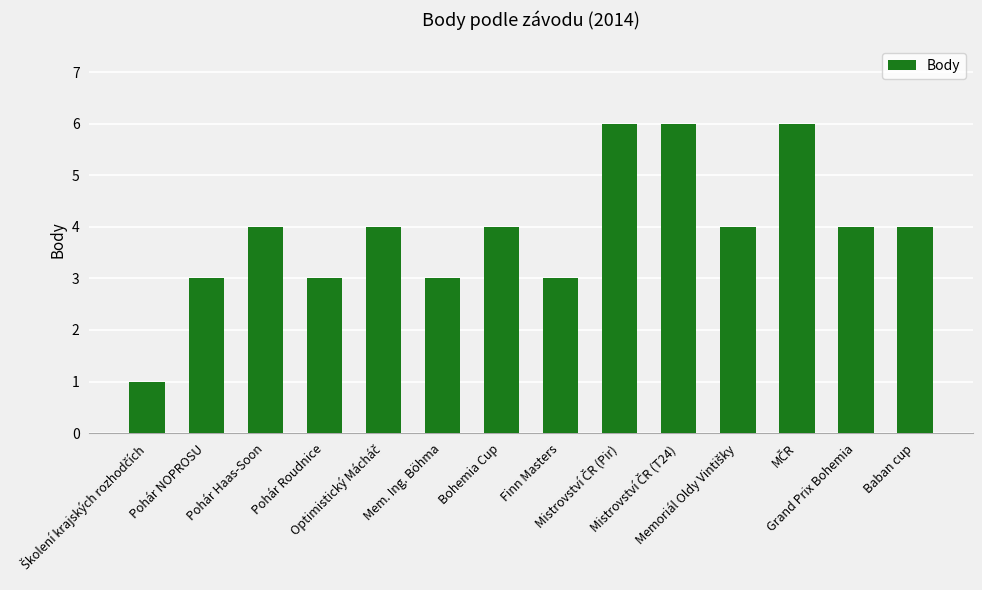

What is the label of the 7th bar from the left?

Bohemia Cup